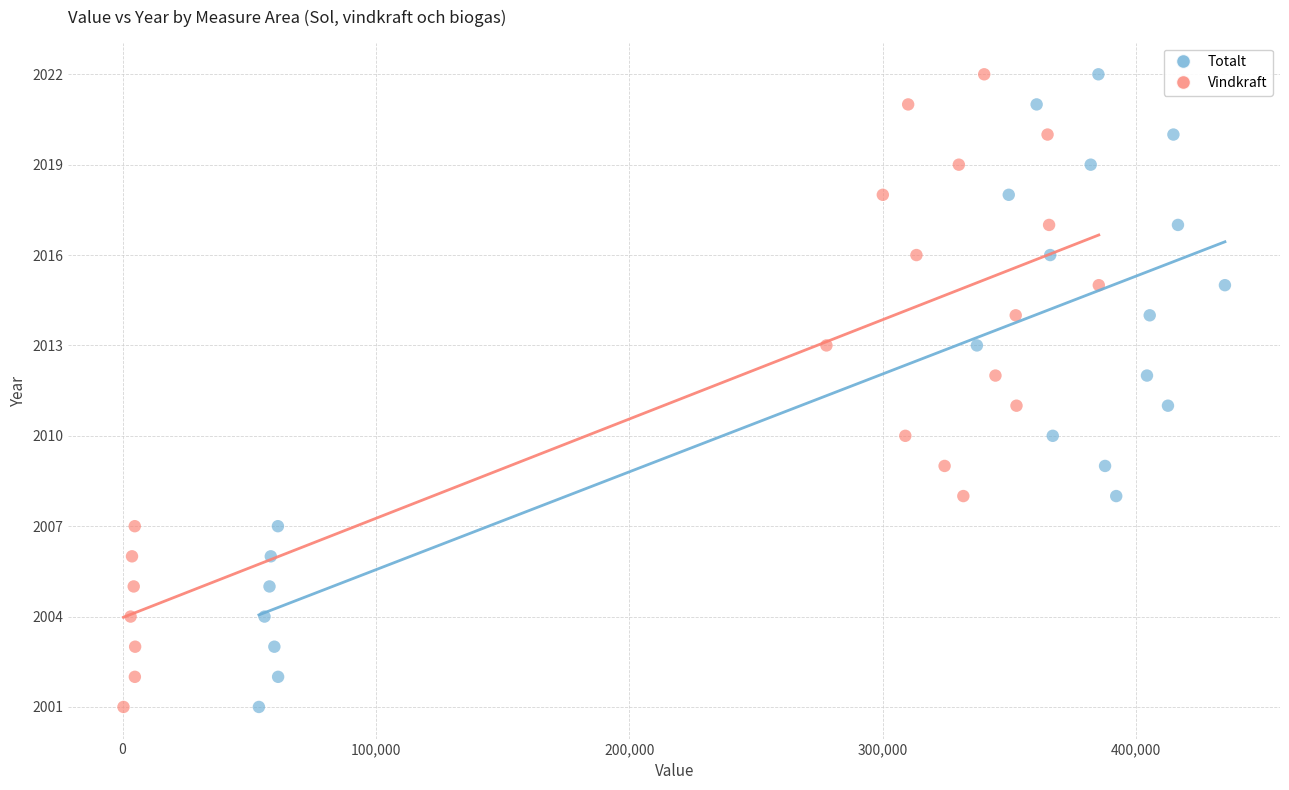

What are all the series names shown in the legend?

Totalt, Vindkraft